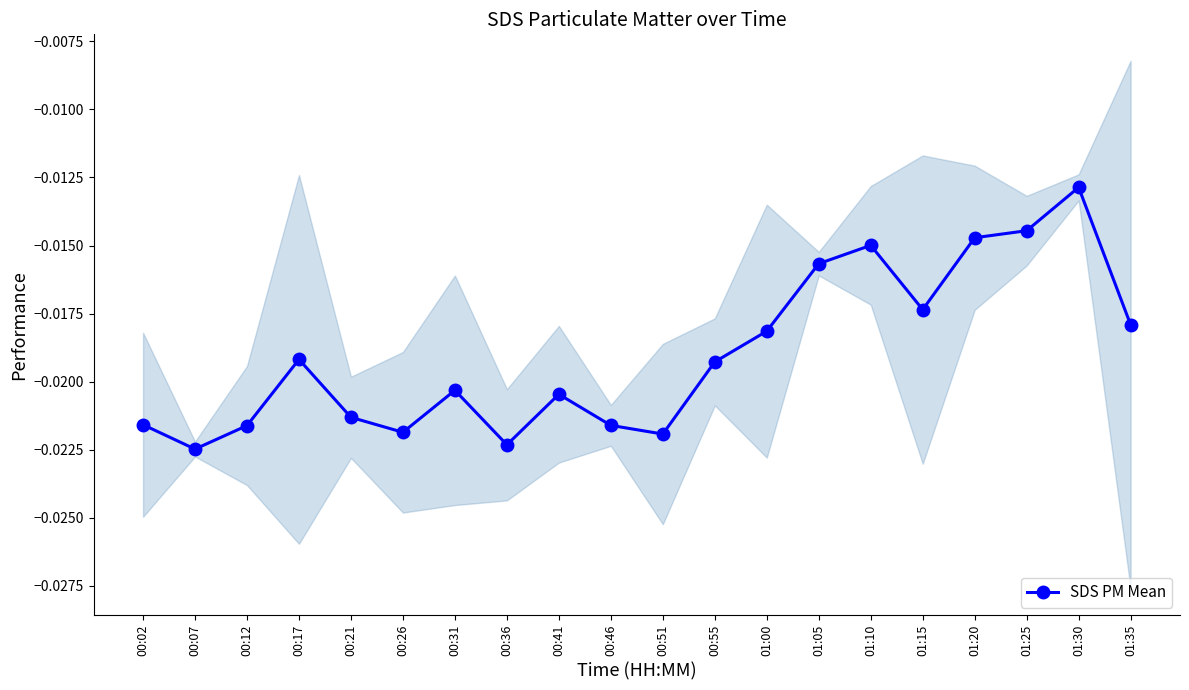

Does the chart have visible grid lines?

No